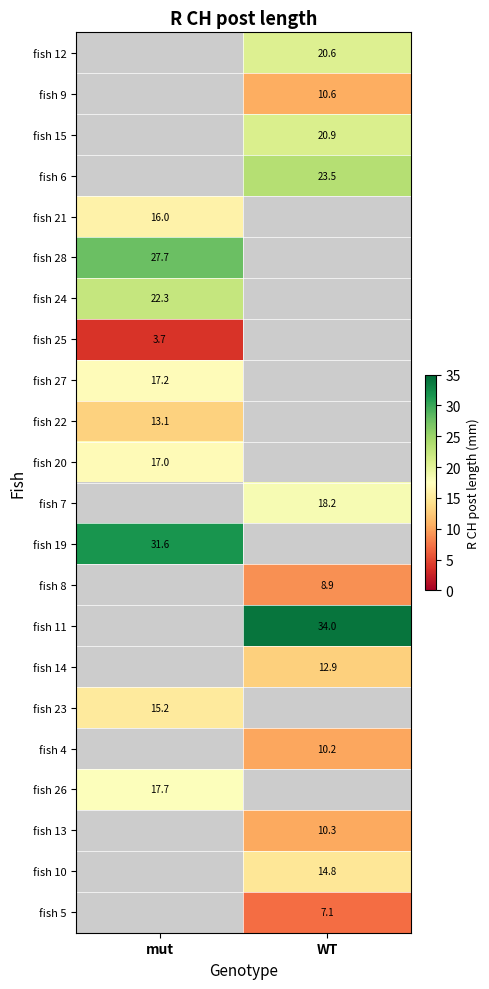

The fish 26 series shows 28.2 at mut. True or false?

False